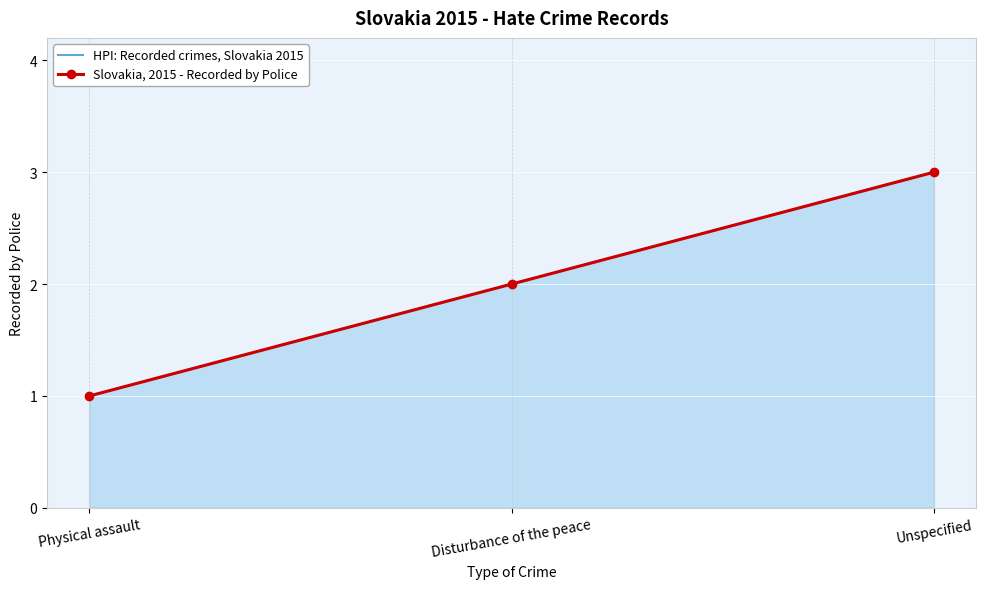

Which series has the largest total across all categories?

HPI: Recorded crimes, Slovakia 2015